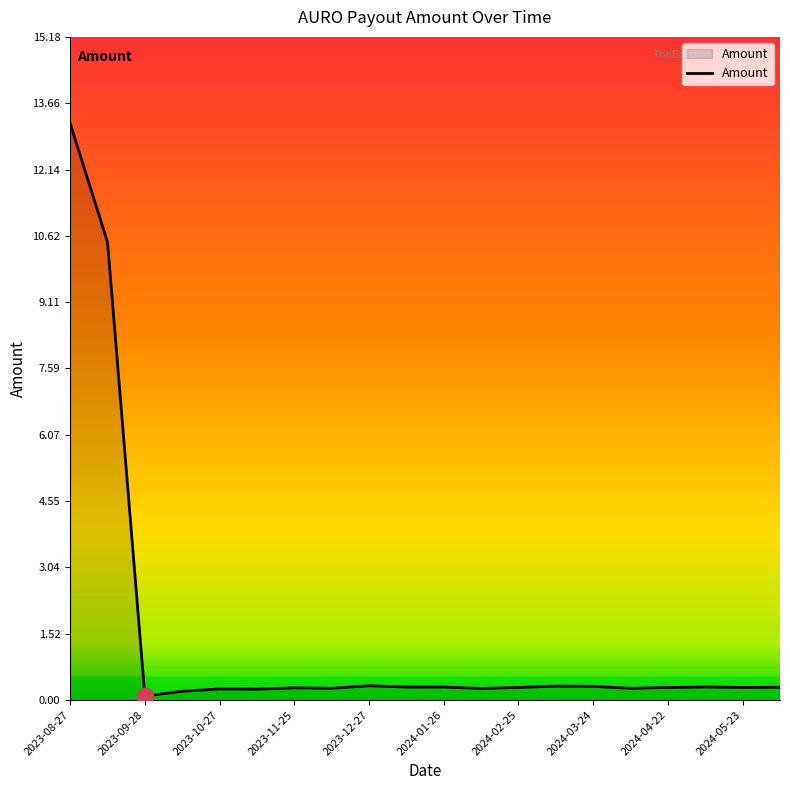

What is the sum of all values?

28.5